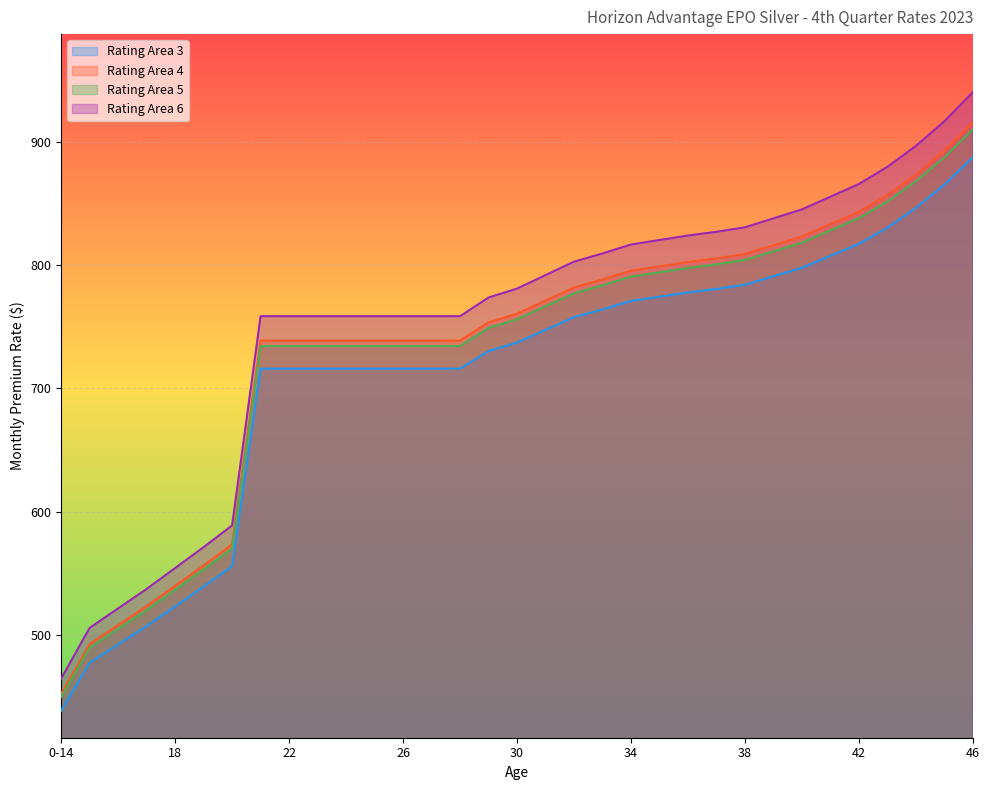

Does the chart display data point markers on the line(s)?

No